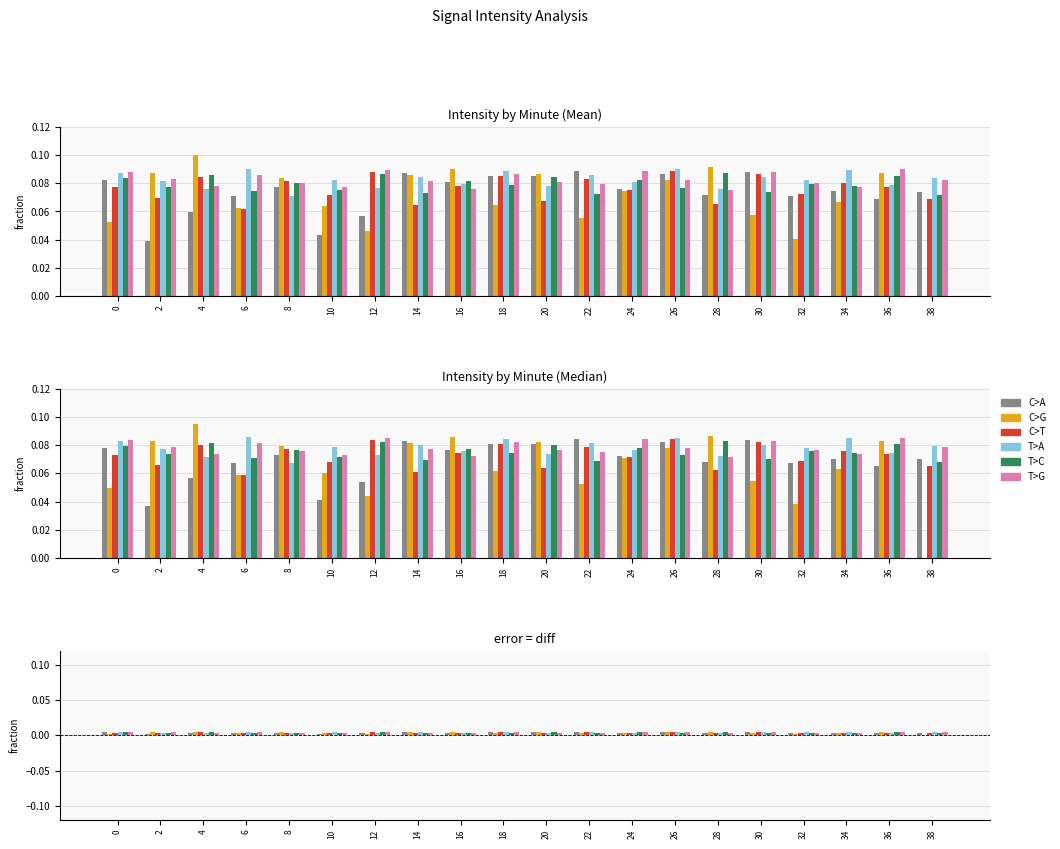

At which label is C>G closest to 0?

38